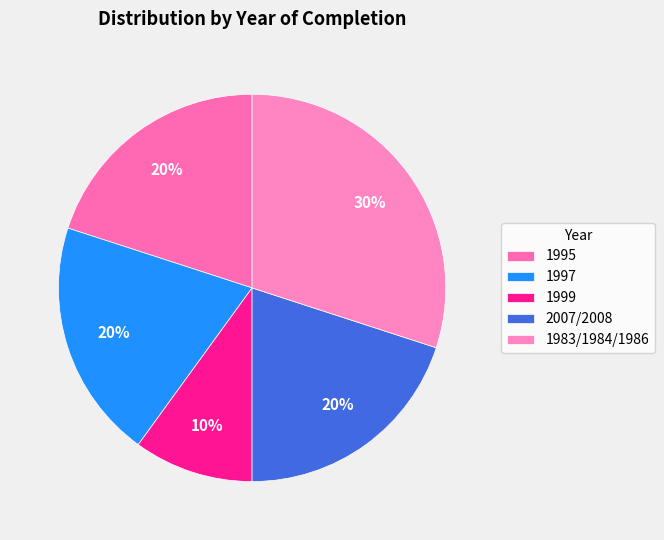

Which category has the biggest portion of the pie?

1983/1984/1986